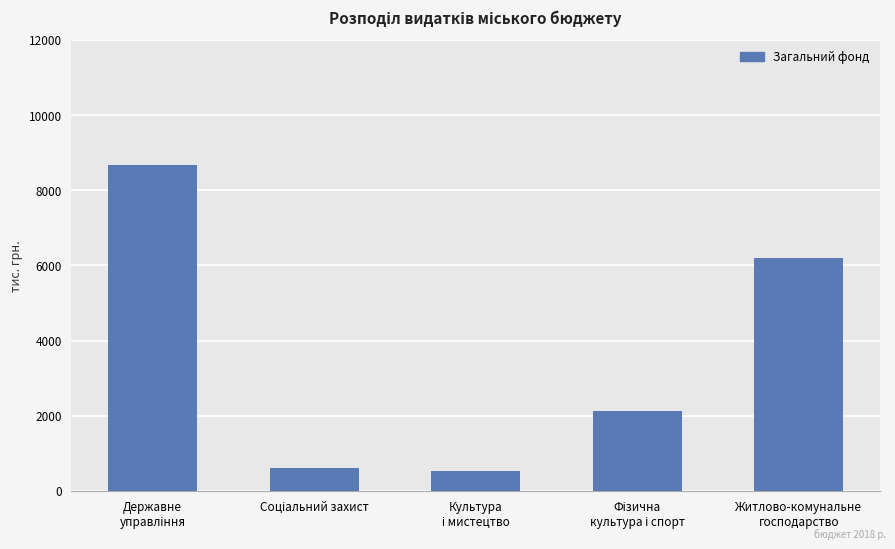

What is the smallest value displayed?

516.0